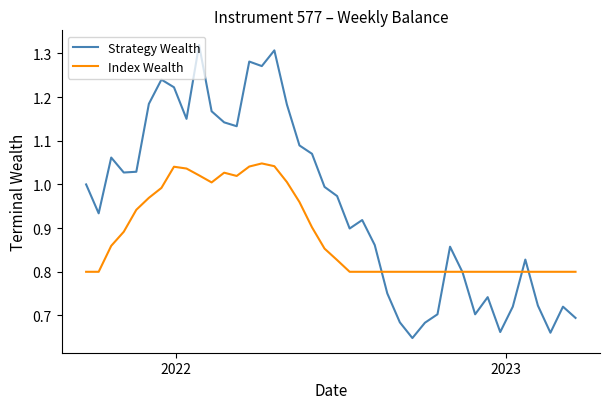

List the series in order of their overall mean, lowest first.

Index Wealth, Strategy Wealth